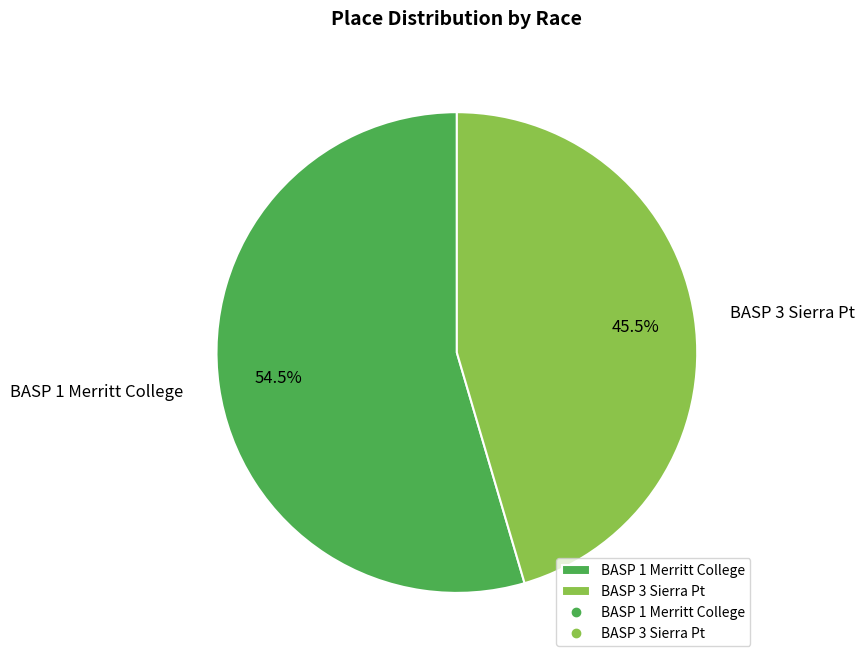

How many segments does this pie chart have?

2